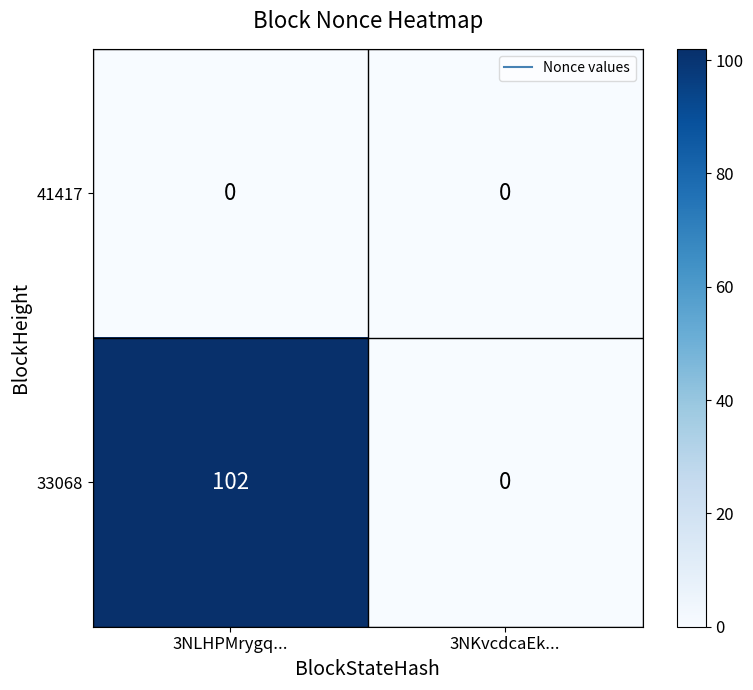

Reading left to right, extract all data points from this chart.

41417: 0	0
33068: 102	0